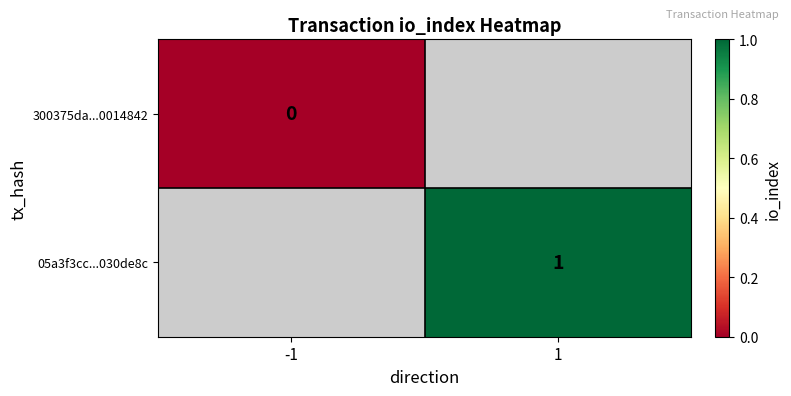

The 05a3f3cc...030de8c series shows 1 at 1. True or false?

True